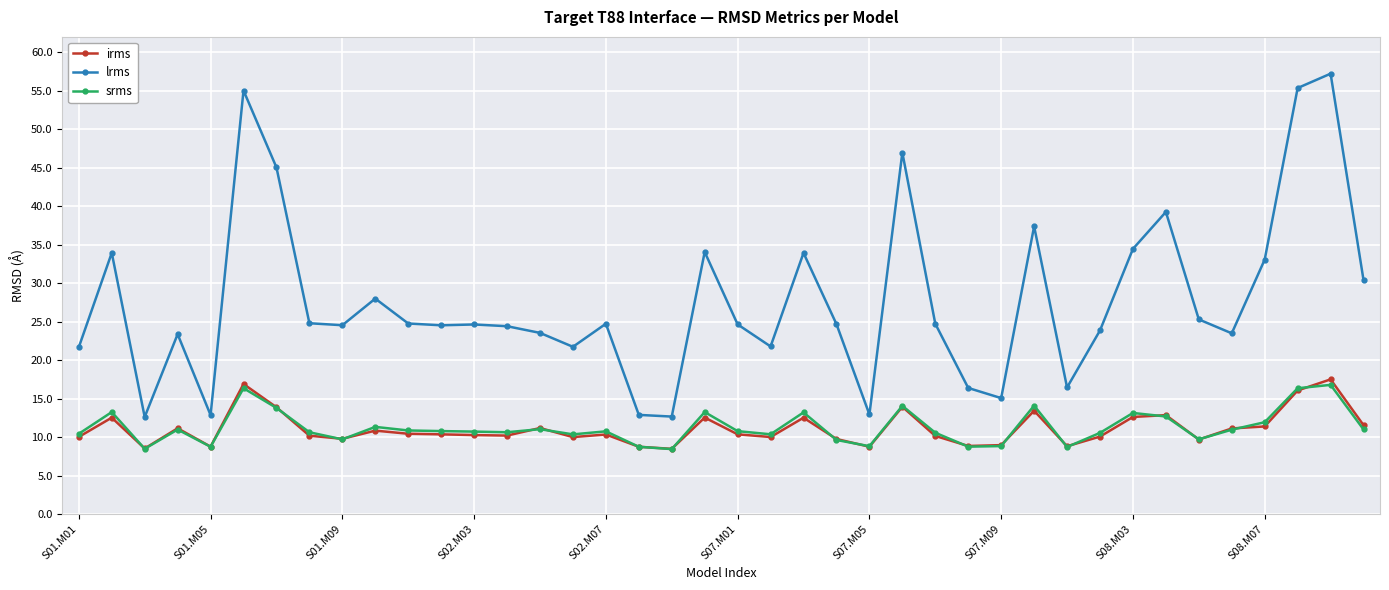

What is the maximum value for irms?

17.5